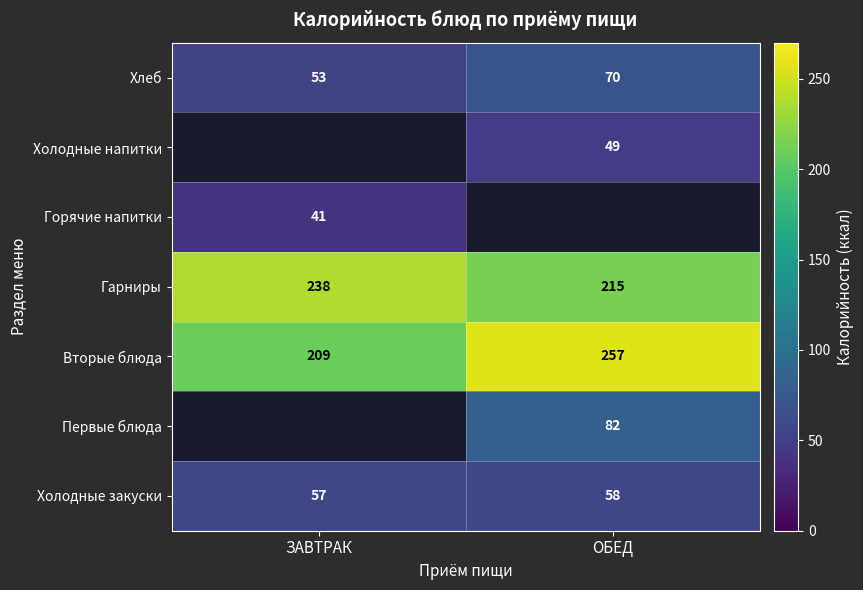

What is the sum of the Холодные закуски values at ЗАВТРАК and ОБЕД?

115